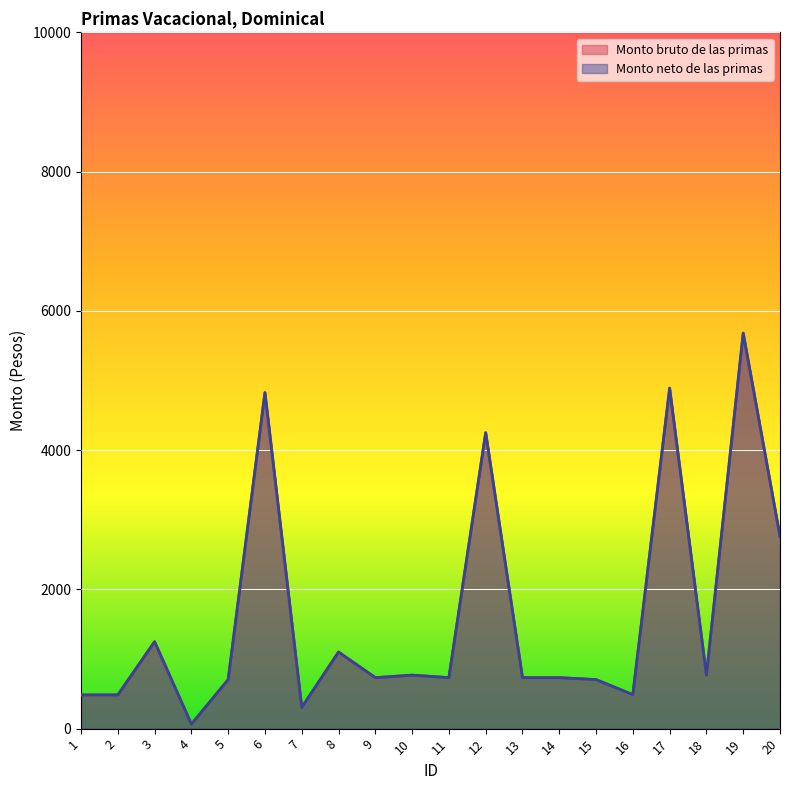

The value of Monto neto de las primas at 7 is 66. True or false?

False